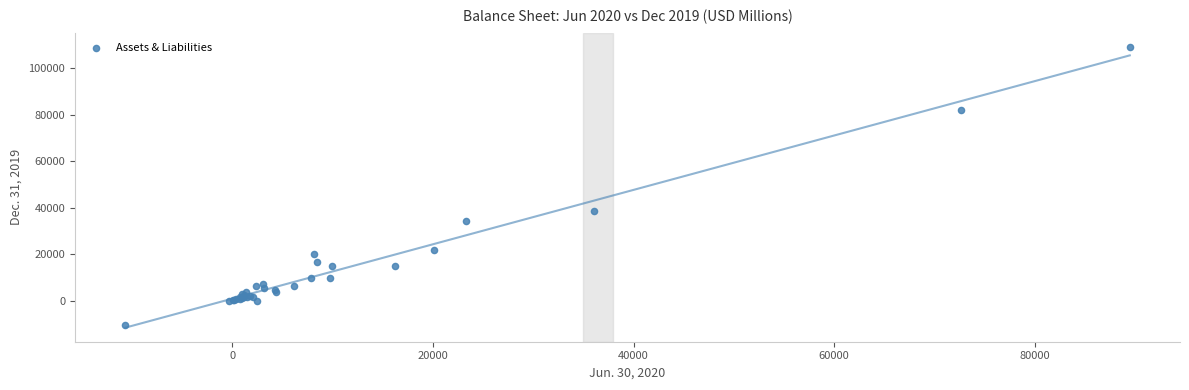

What Y value in the scatter plot is closest to 49338?

38537